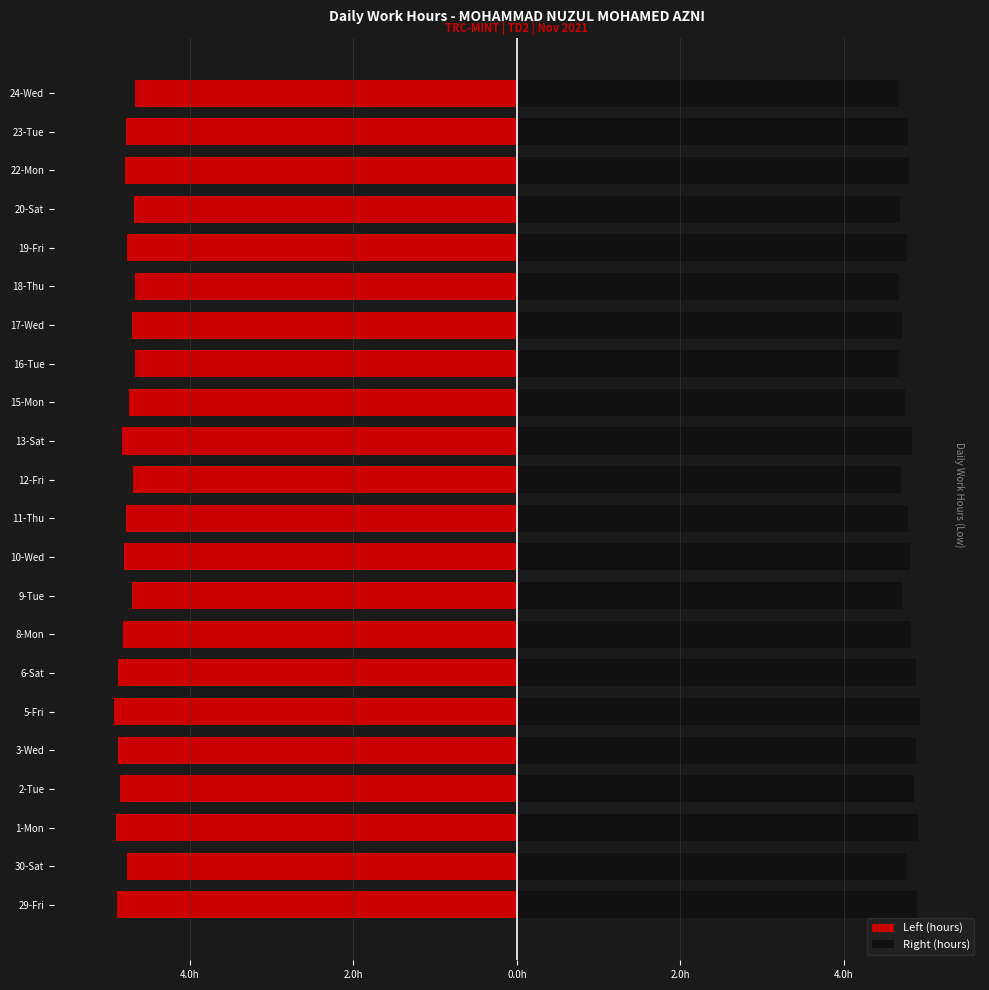

At 30-Sat, list the series in order from largest to smallest.

Right (hours), Left (hours)